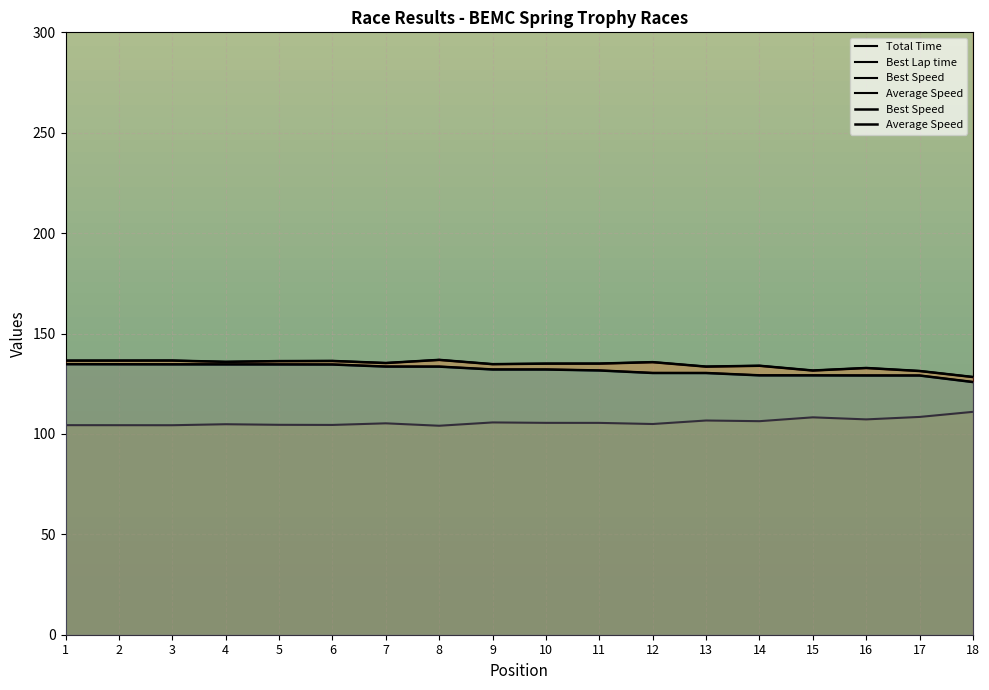

Reading left to right, what are all the values shown in this chart?

Total Time: 1268.7	1269.1	1269.5	1269.7	1269.9	1270.3	1280.0	1280.3	1294.0	1294.1	1298.9	1311.4	1311.5	1323.3	1323.5	1324.1	1324.3	1358.4
Best Lap time: 104.4	104.4	104.3	104.8	104.5	104.5	105.3	104.1	105.7	105.5	105.5	104.9	106.7	106.3	108.3	107.2	108.5	111.0
Best Speed: 136.5	136.5	136.5	135.9	136.3	136.3	135.3	136.9	134.7	135.0	135.0	135.7	133.5	133.9	131.6	132.8	131.3	128.3
Average Speed: 134.7	134.7	134.6	134.6	134.6	134.6	133.5	133.5	132.1	132.1	131.6	130.3	130.3	129.2	129.2	129.1	129.1	125.8